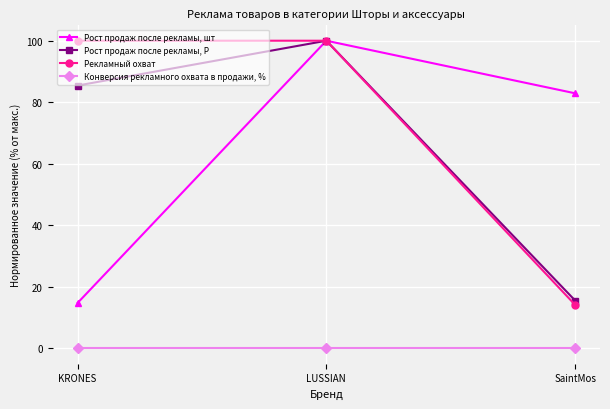

The Рекламный охват series shows 55.7 at LUSSIAN. True or false?

False